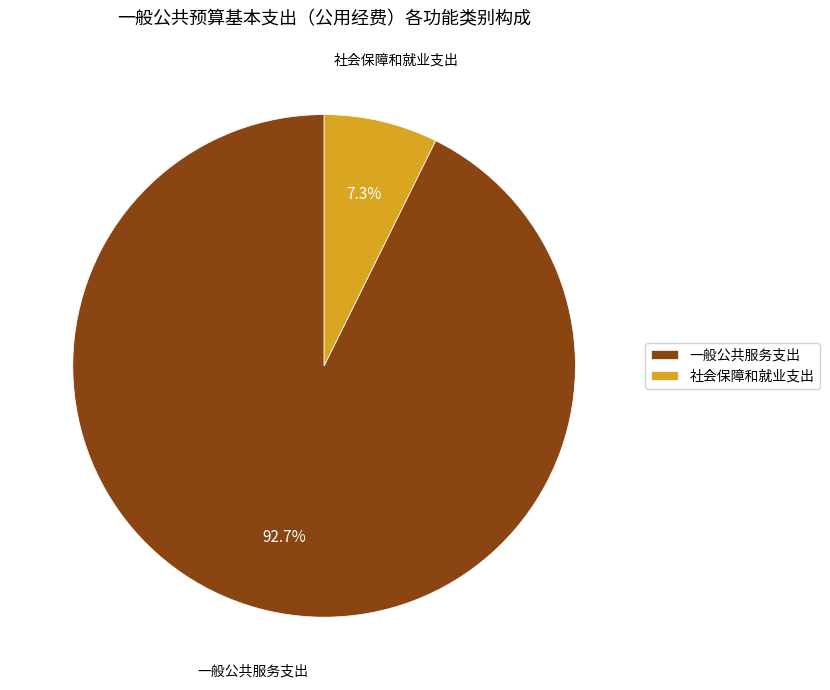

Which slice is the smallest?

社会保障和就业支出